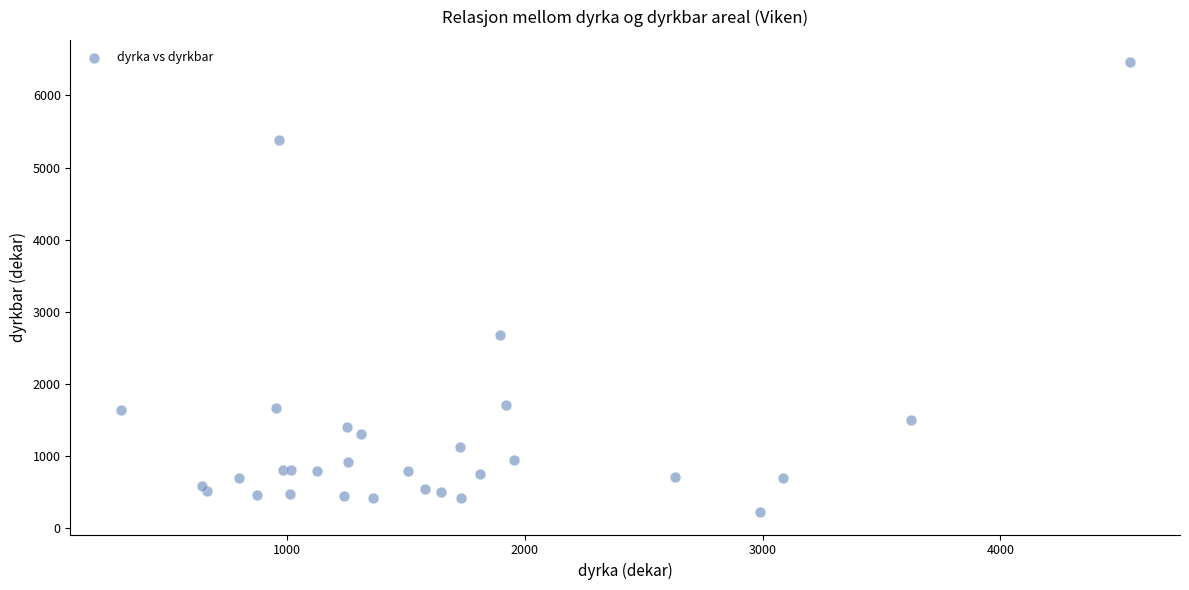

What Y value in the scatter plot is closest to 3342?

2674.2